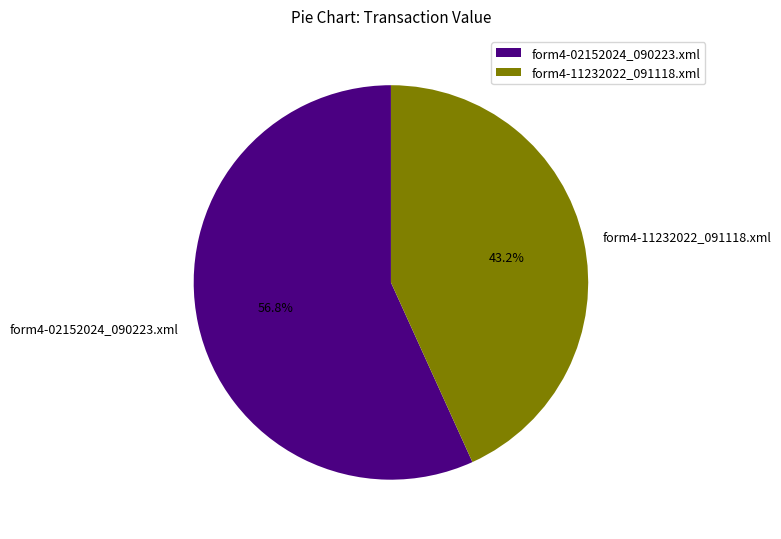

What is the ratio of the value at form4-11232022_091118.xml to the value at form4-02152024_090223.xml?

0.8